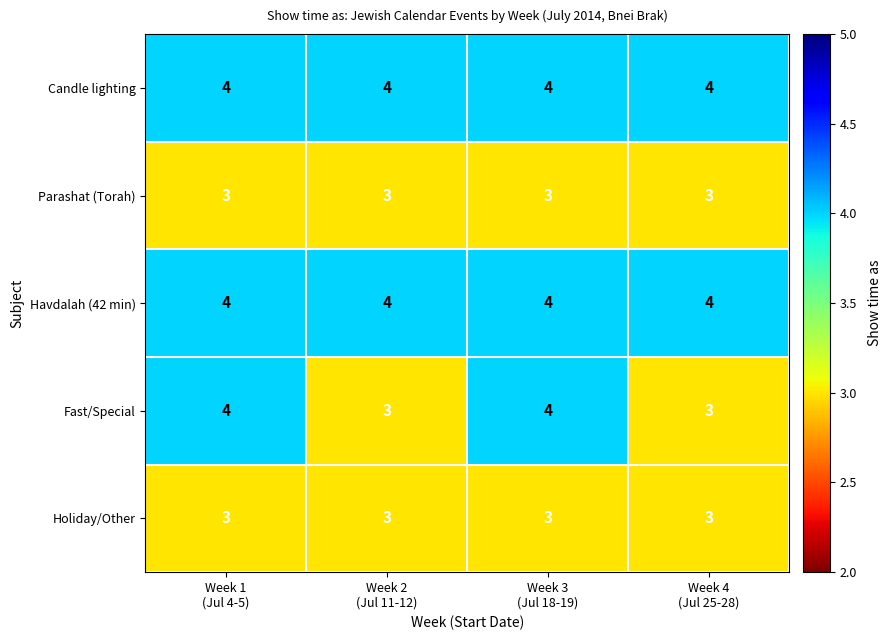

What is the greatest value displayed?

4